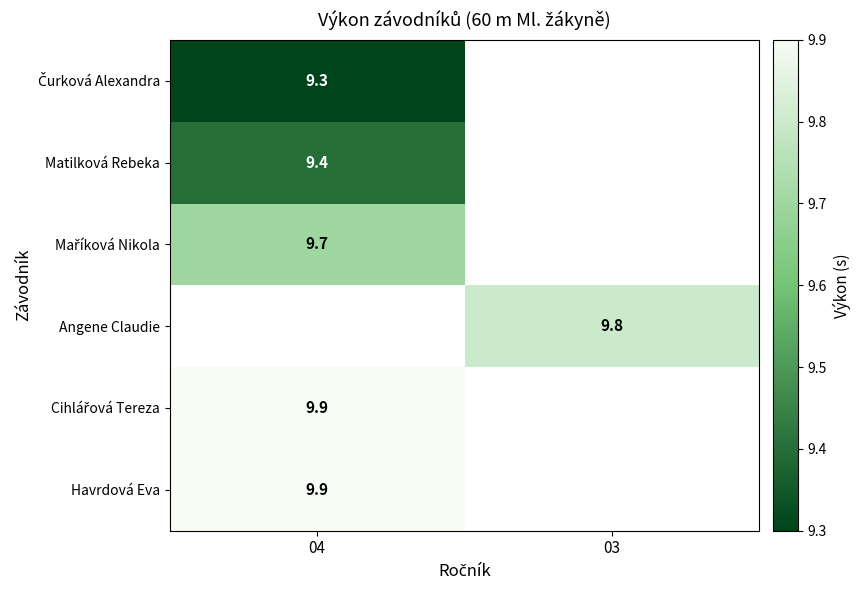

What is the spread (max minus min) of values at 04?

0.6